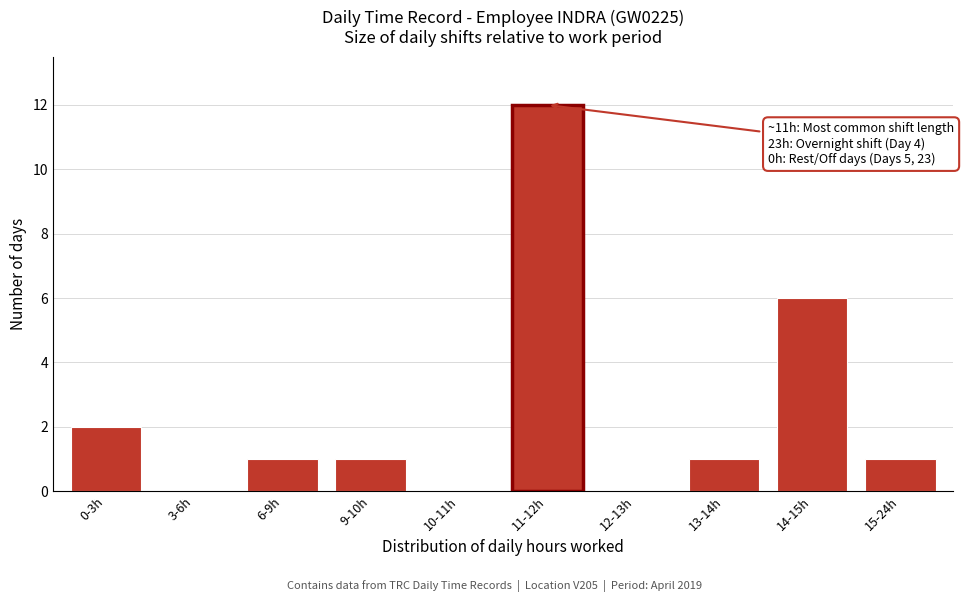

Reading right to left, what are all the values shown in this chart?

15-24h=1	14-15h=6	13-14h=1	12-13h=0	11-12h=12	10-11h=0	9-10h=1	6-9h=1	3-6h=0	0-3h=2